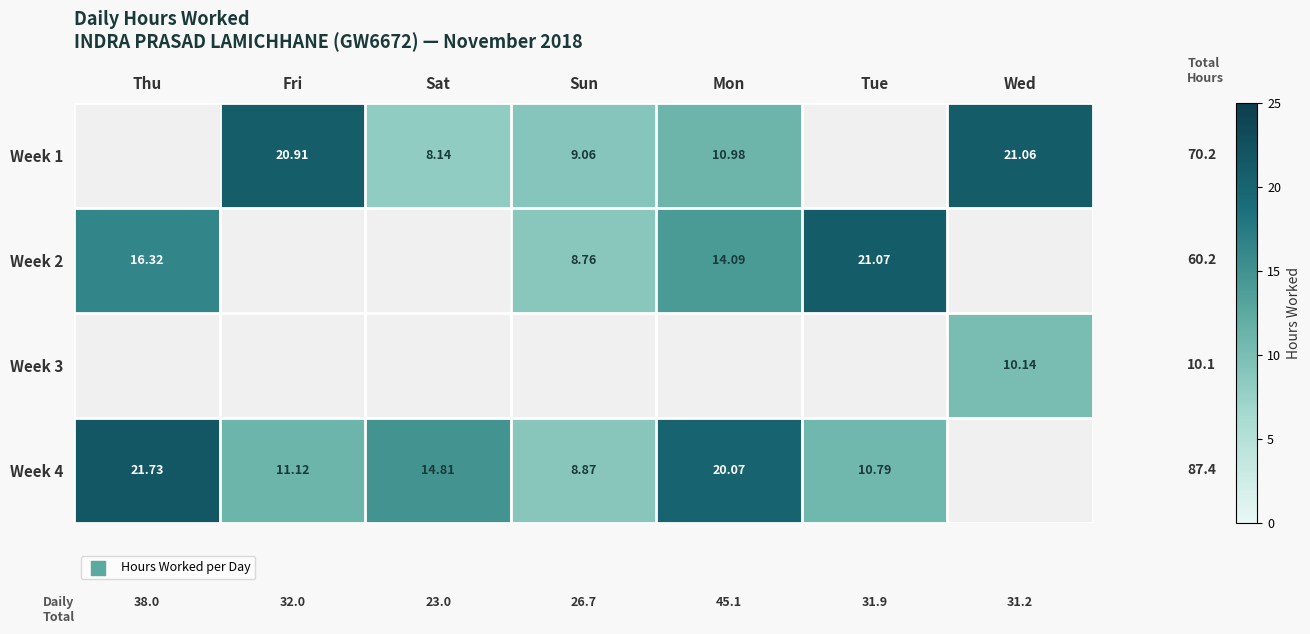

What is the maximum value for Week 4?

21.7